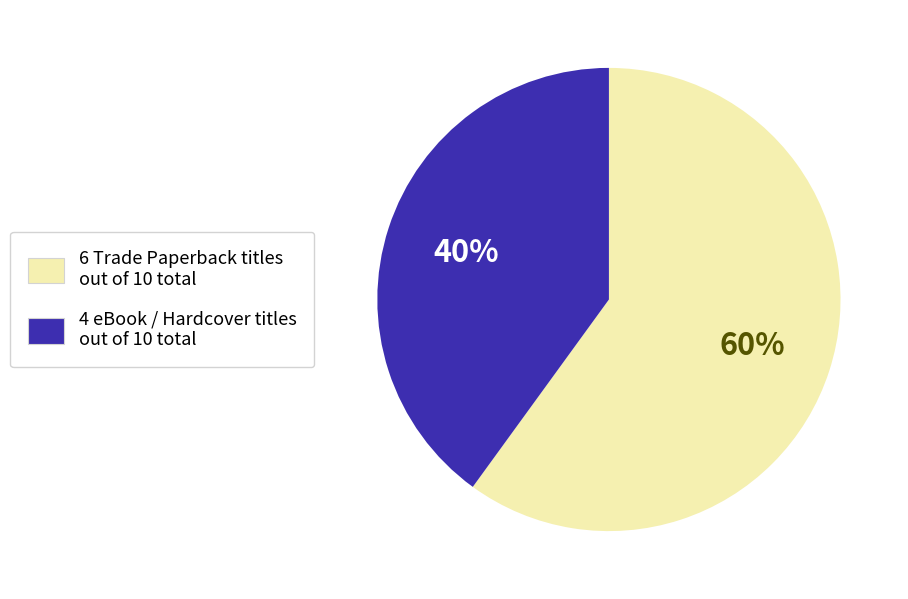

Is there a majority slice in this chart?

Yes